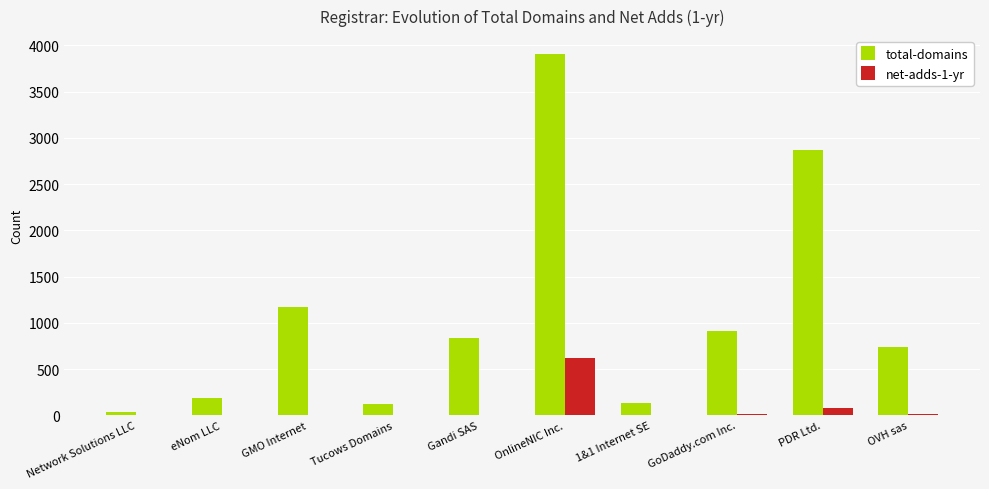

Which series changed the most between OnlineNIC Inc. and 1&1 Internet SE?

total-domains